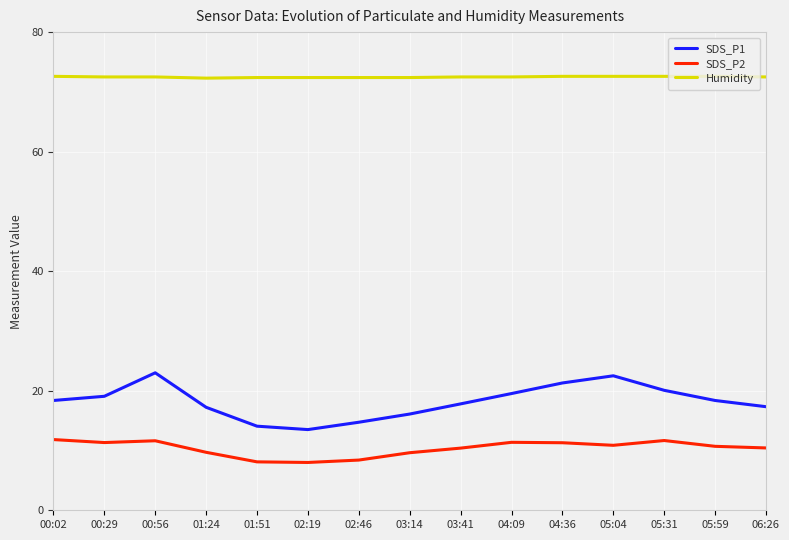

The value of SDS_P1 at 05:31 is 20.1. True or false?

True